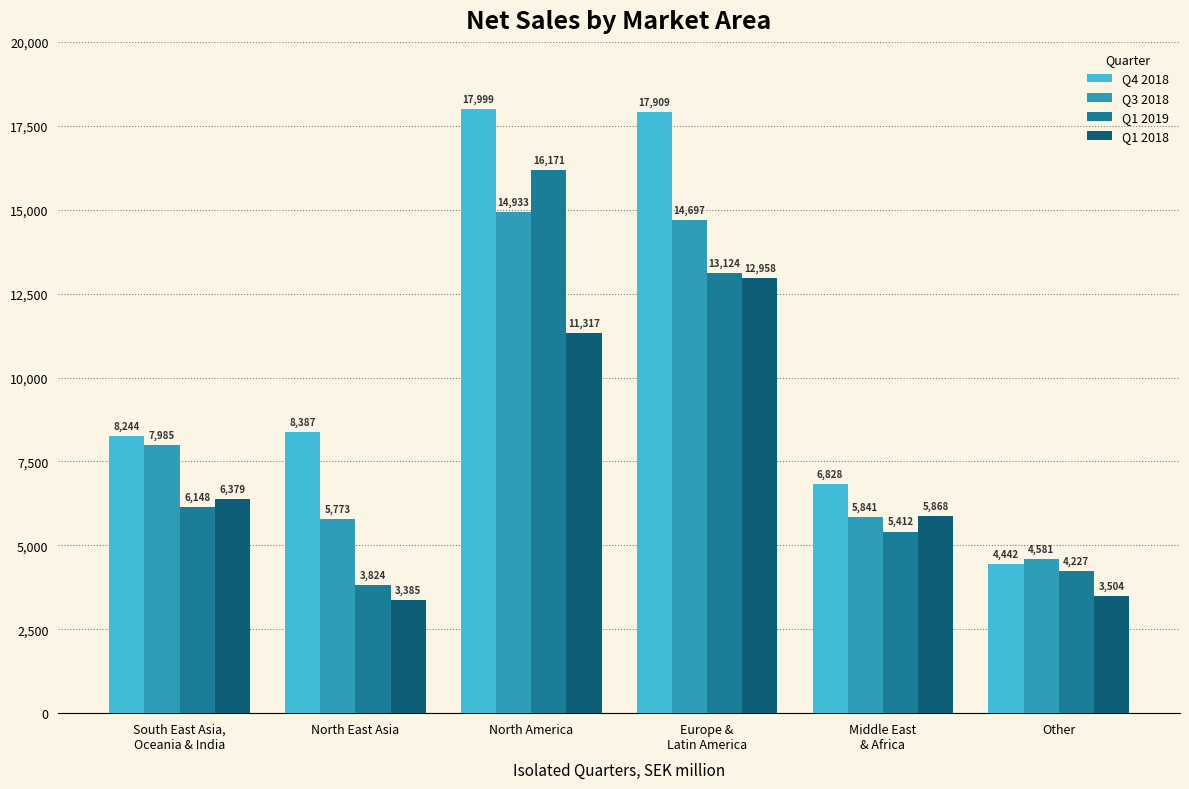

Does the chart contain any negative values?

No